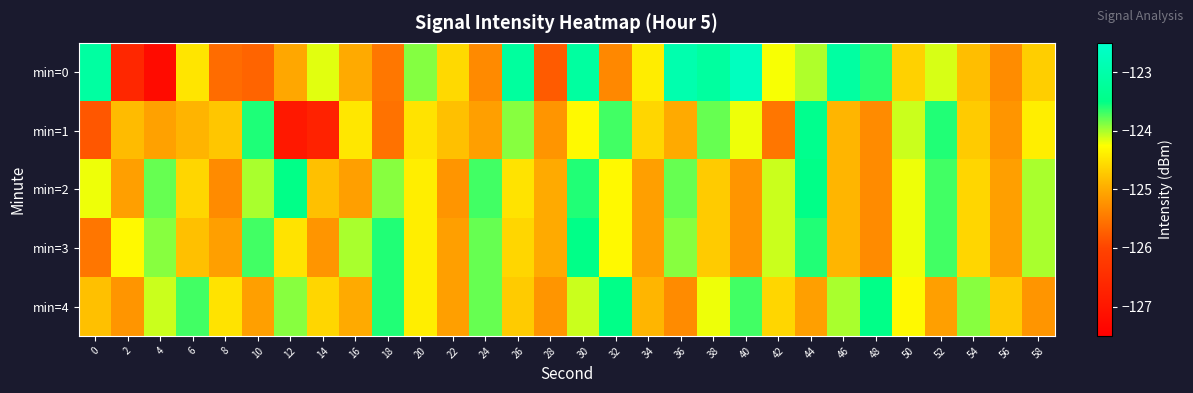

How many series are shown in this chart?

5